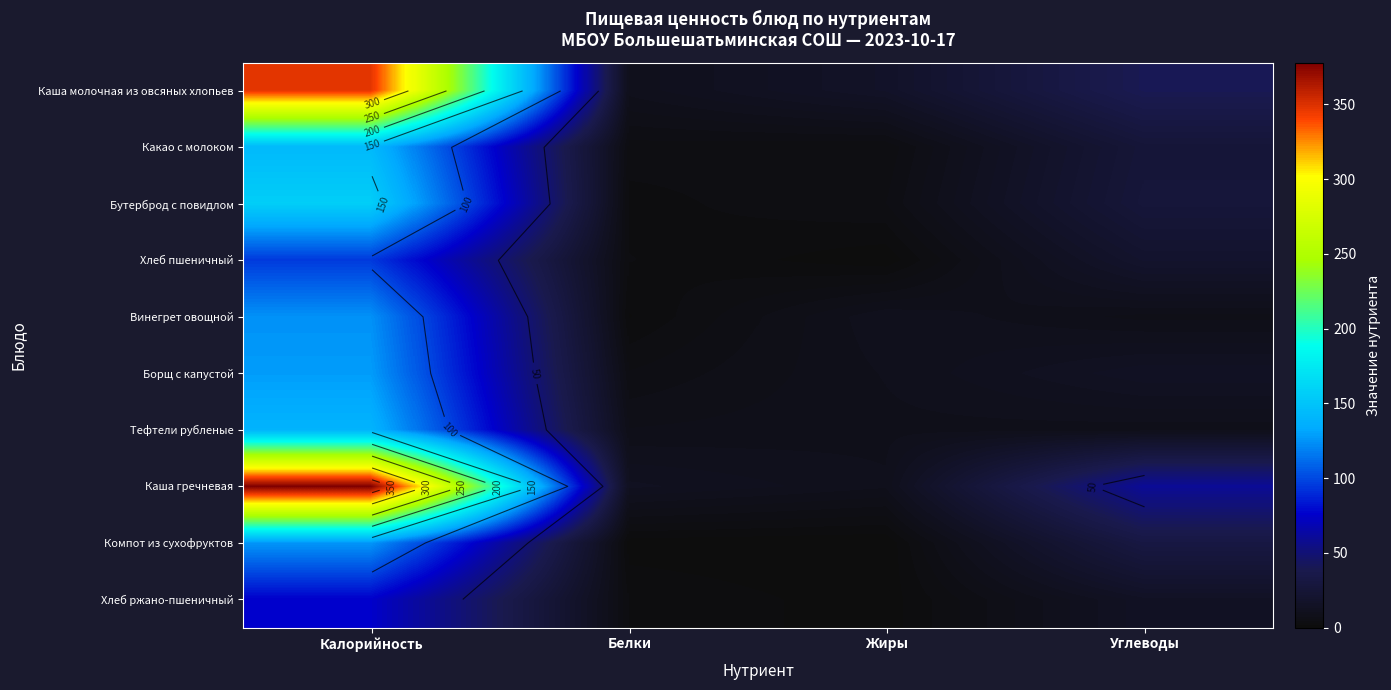

Rank the series at Углеводы from lowest to highest value.

Винегрет овощной, Тефтели рубленые, Хлеб ржано-пшеничный, Борщ с капустой, Хлеб пшеничный, Какао с молоком, Бутерброд с повидлом, Компот из сухофруктов, Каша молочная из овсяных хлопьев, Каша гречневая